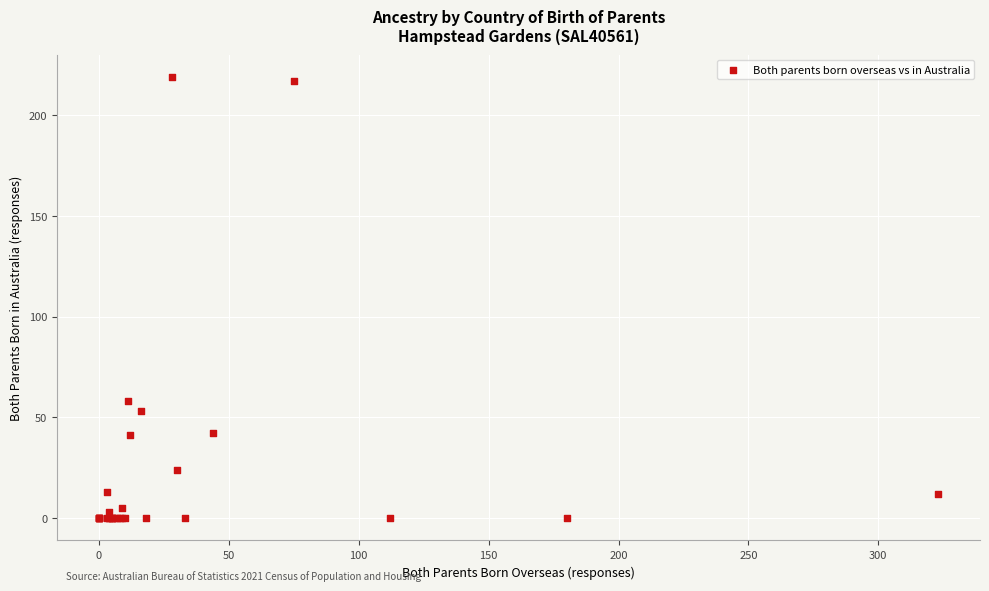

What Y value in the scatter plot is closest to 109?

58